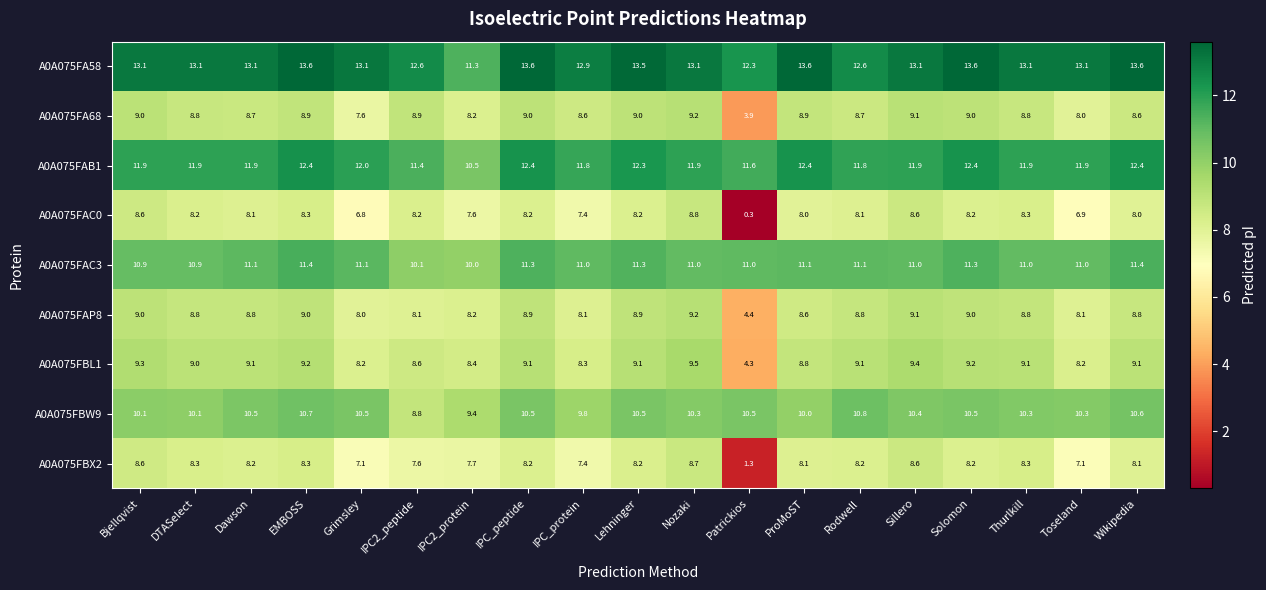

How many categories are shown in the chart?

19